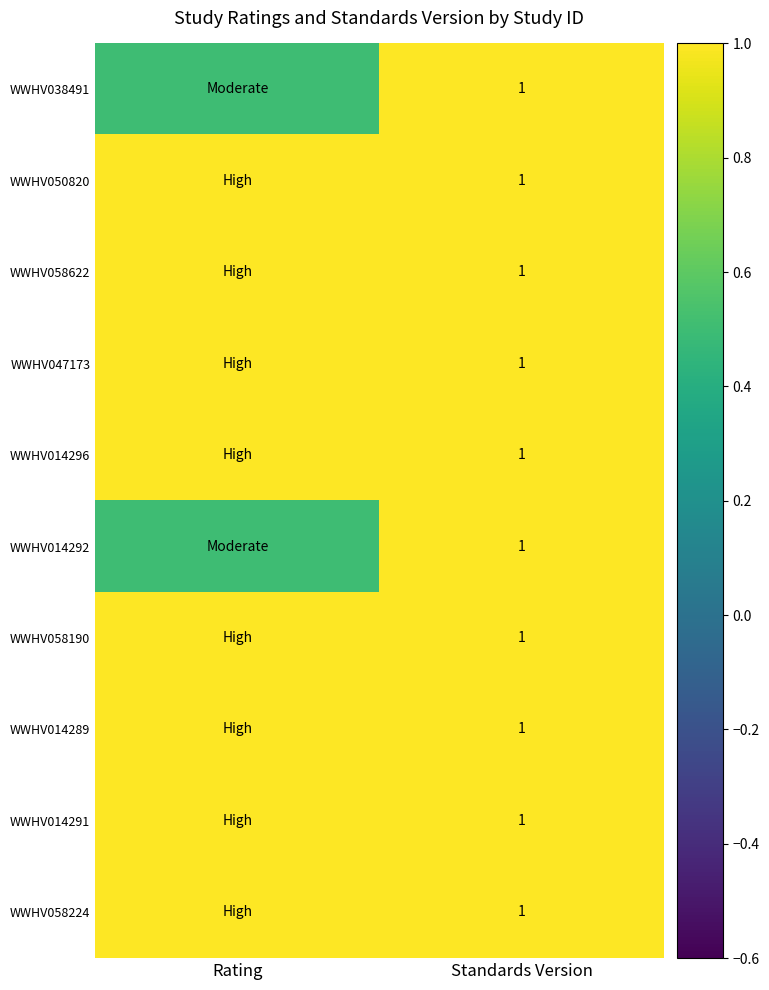

At how many categories does at least one series exceed 0?

2